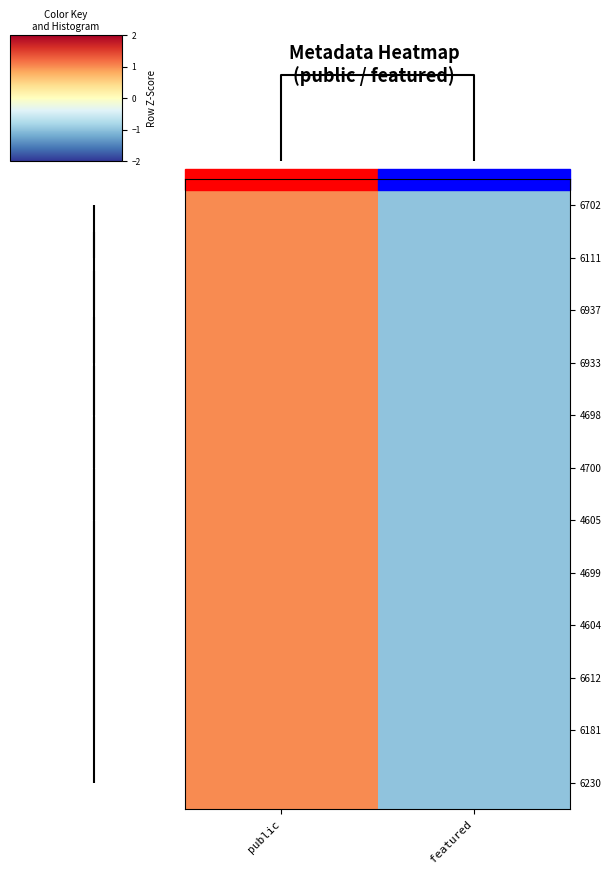

How many 4700 values are between -1 and 1?

2